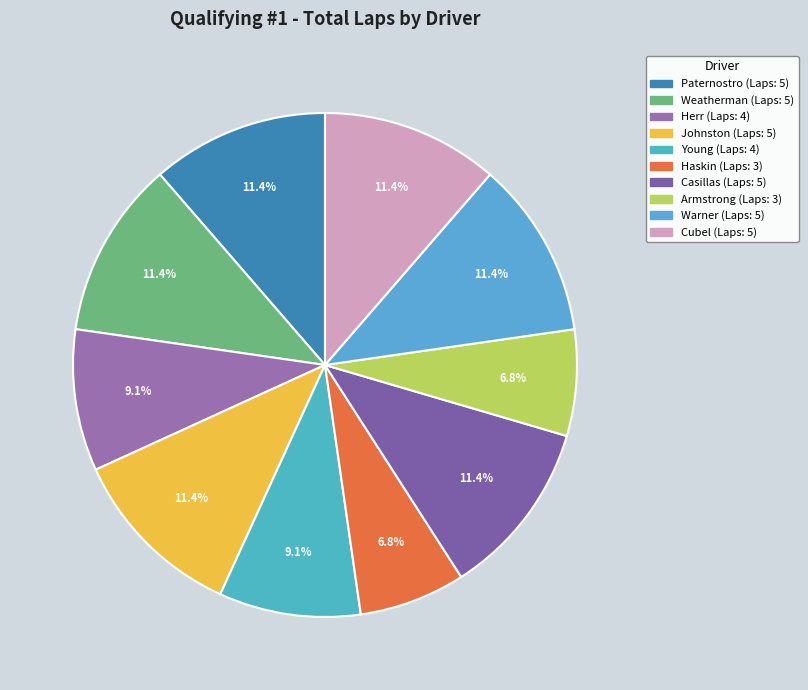

How many segments does this pie chart have?

10